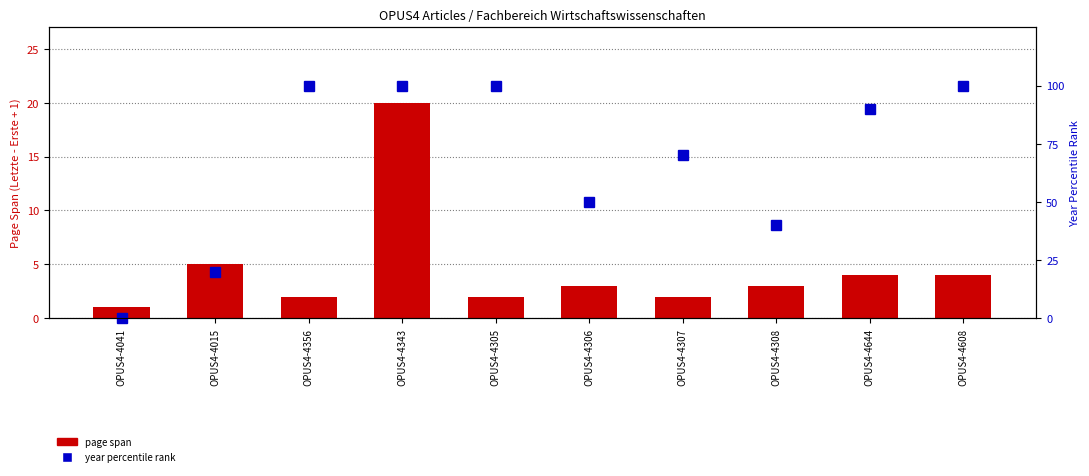

At which label is year percentile rank closest to 50?

OPUS4-4306